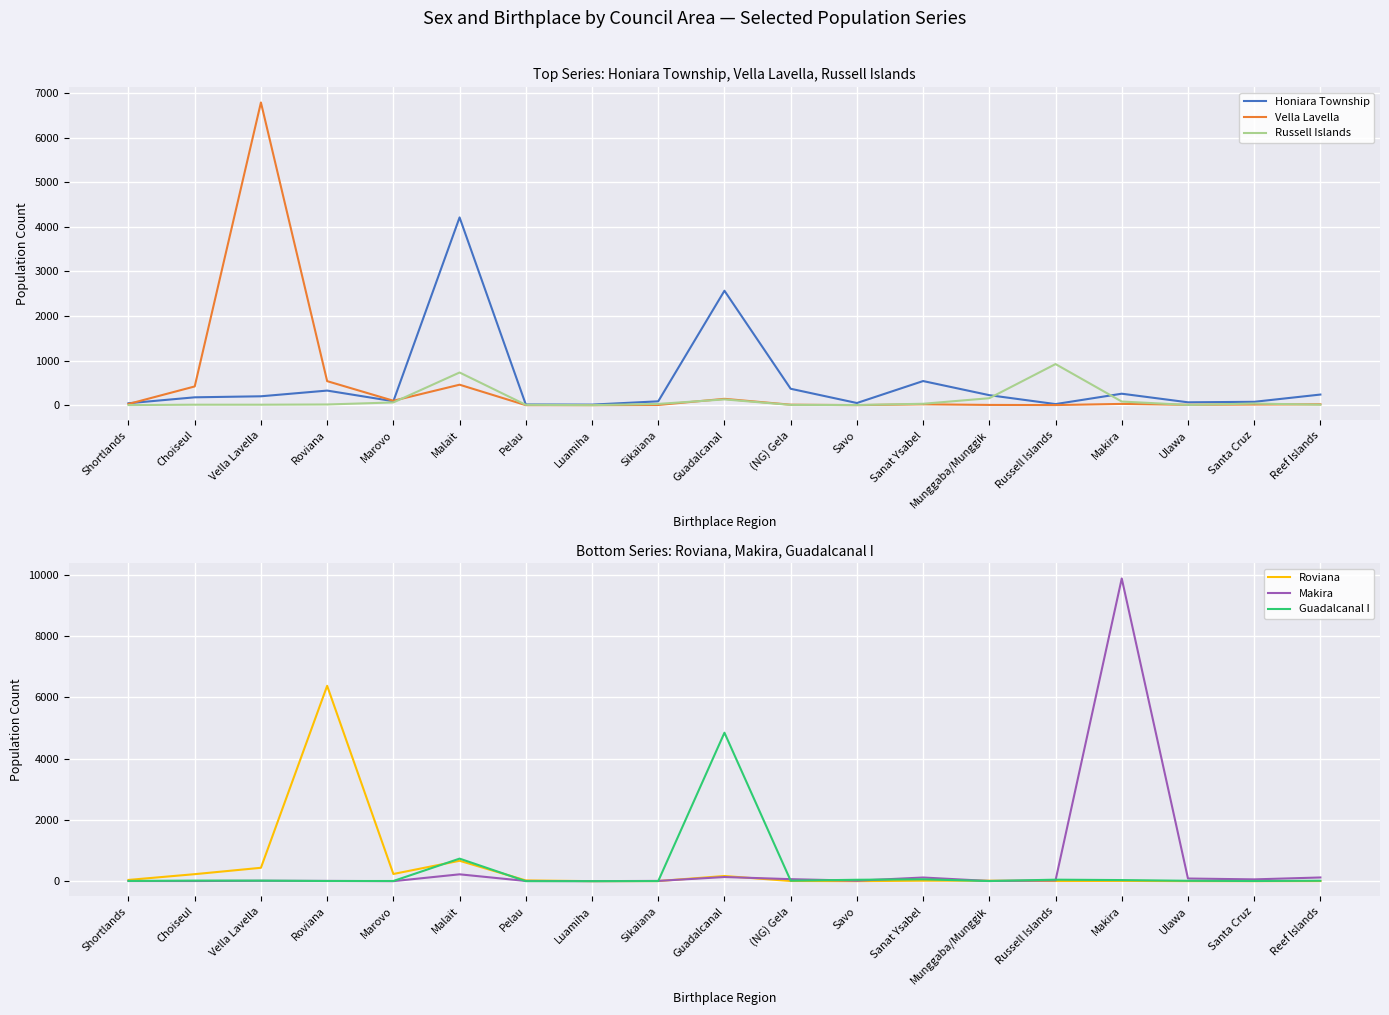

Reading right to left, what are all the values shown in this chart?

Honiara Township: 238	75	64	257	24	224	541	48	368	2568	86	12	15	4214	88	327	199	176	43
Vella Lavella: 19	14	8	28	2	5	19	1	10	142	4	0	0	459	99	539	6794	420	27
Russell Islands: 10	36	5	81	922	156	31	3	6	129	28	0	7	733	61	15	10	10	2
Roviana: 3	0	1	8	4	15	15	0	5	168	3	0	24	665	234	6373	436	228	40
Makira: 120	58	86	9875	25	5	119	15	65	135	8	0	6	223	0	8	12	4	4
Guadalcanal I: 14	5	12	35	48	4	60	45	15	4843	3	0	0	735	5	5	17	18	7